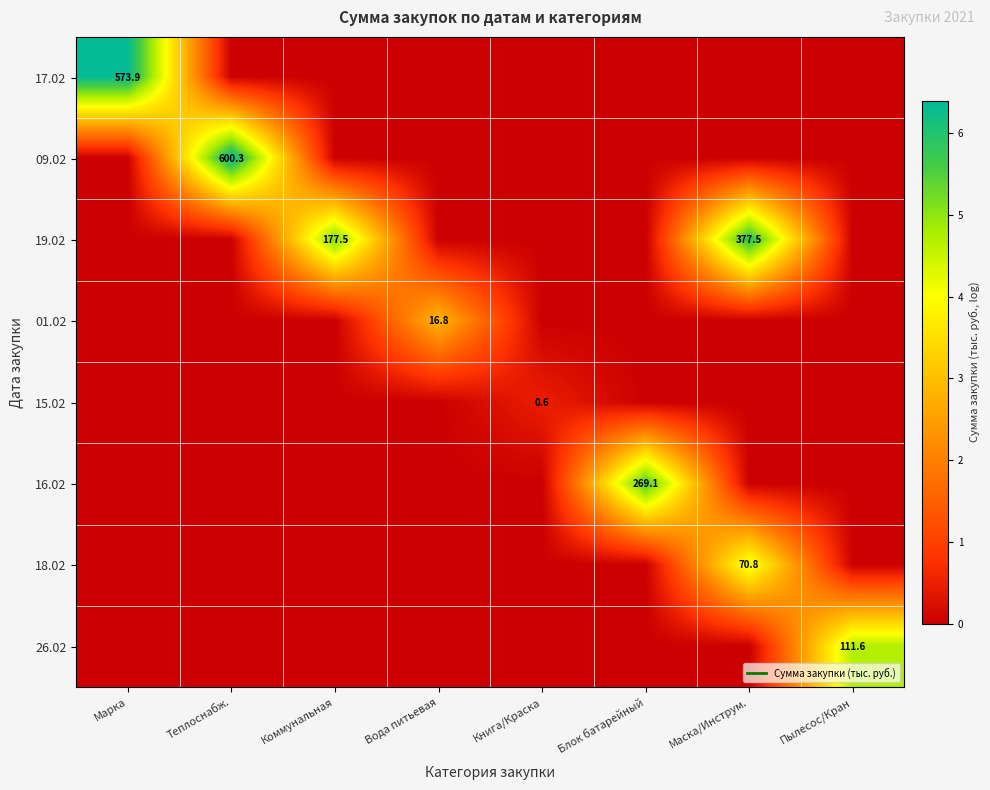

Rank the series by their maximum value, from lowest to highest.

15.02, 01.02, 18.02, 26.02, 16.02, 19.02, 17.02, 09.02